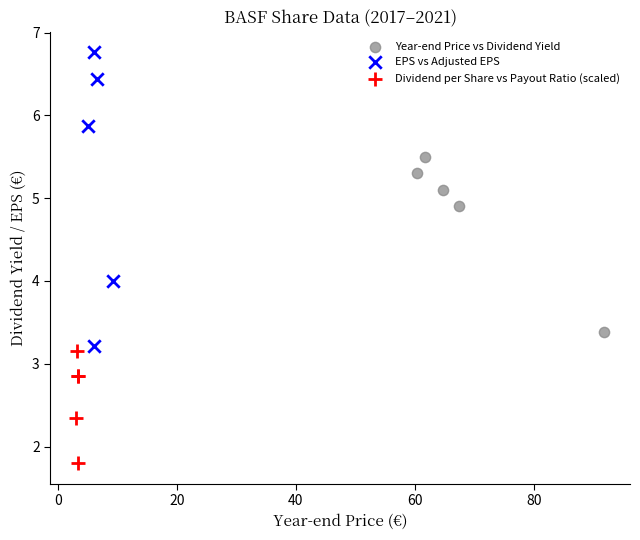

Which series has the widest spread of Y values?

EPS vs Adjusted EPS